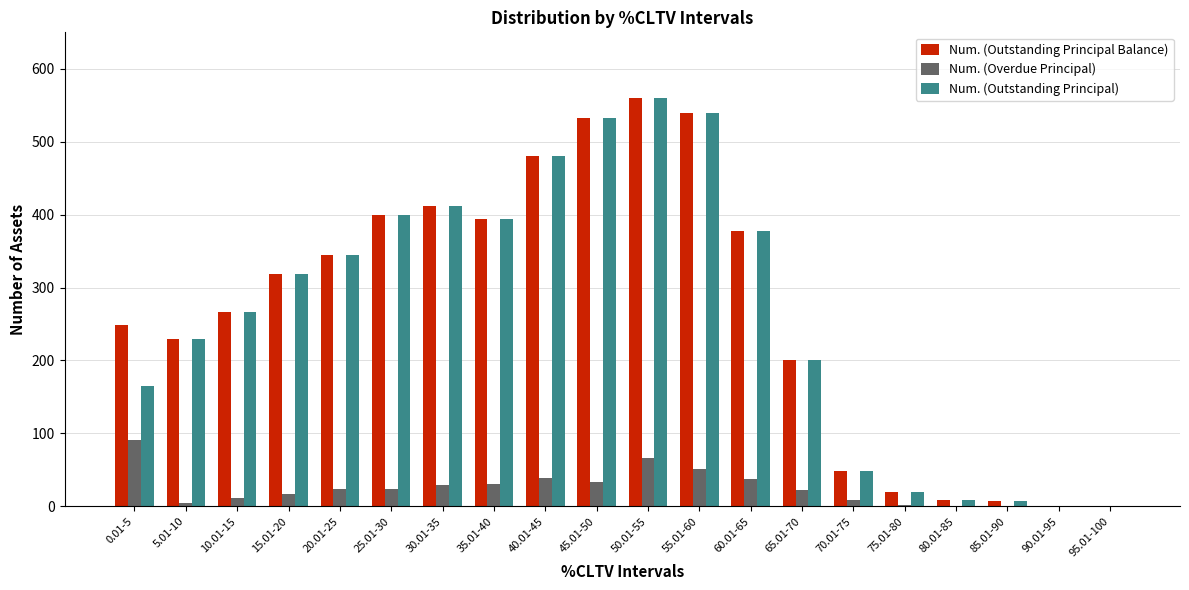

How many groups of bars are there?

20